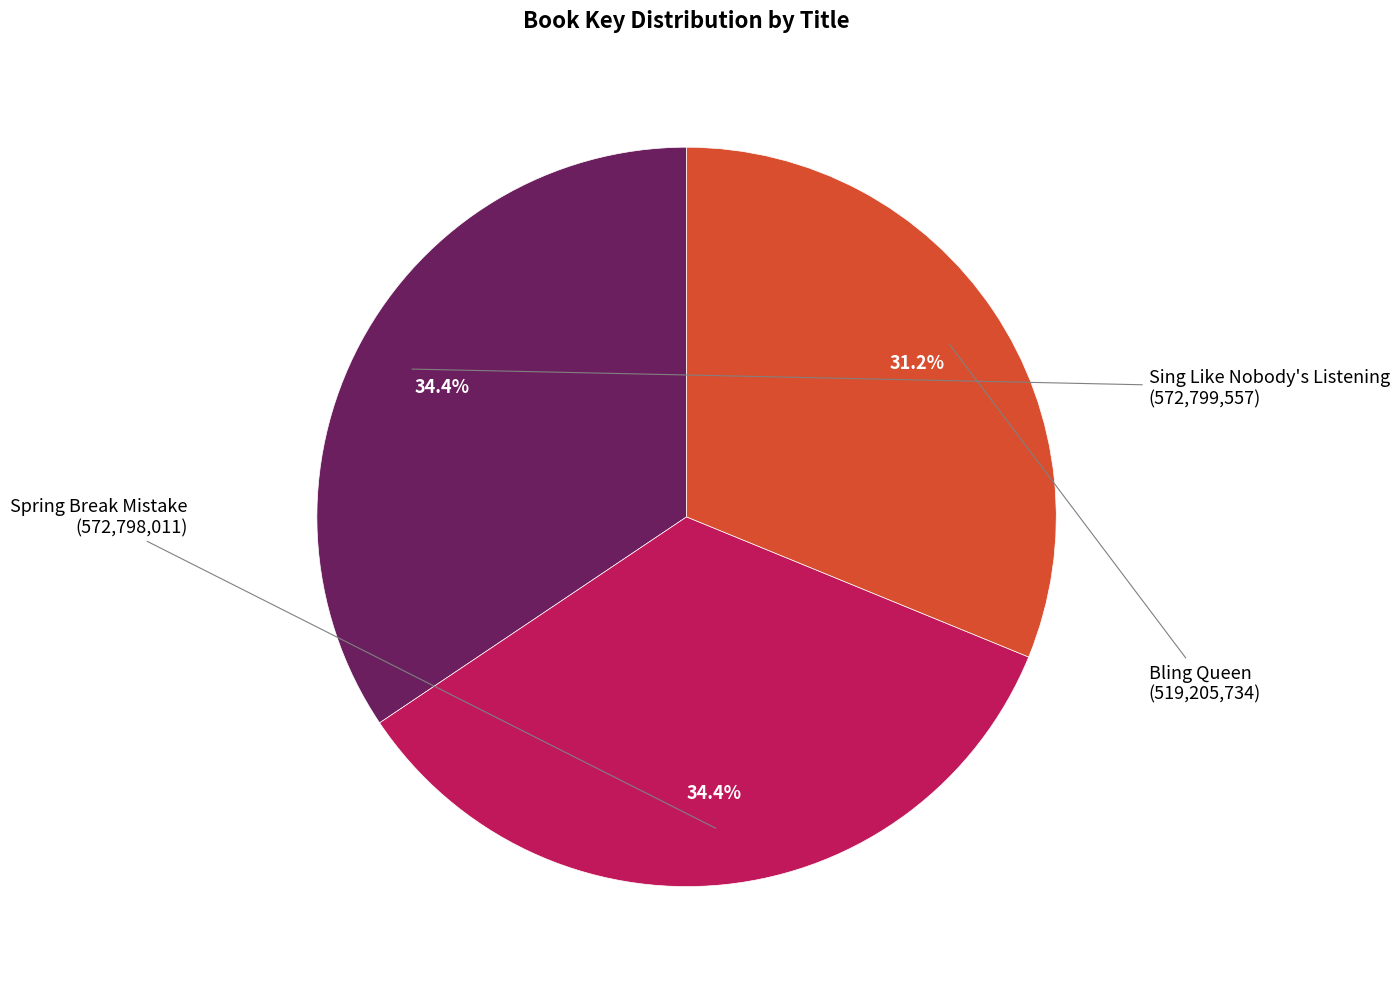

Does any single category account for the majority?

No